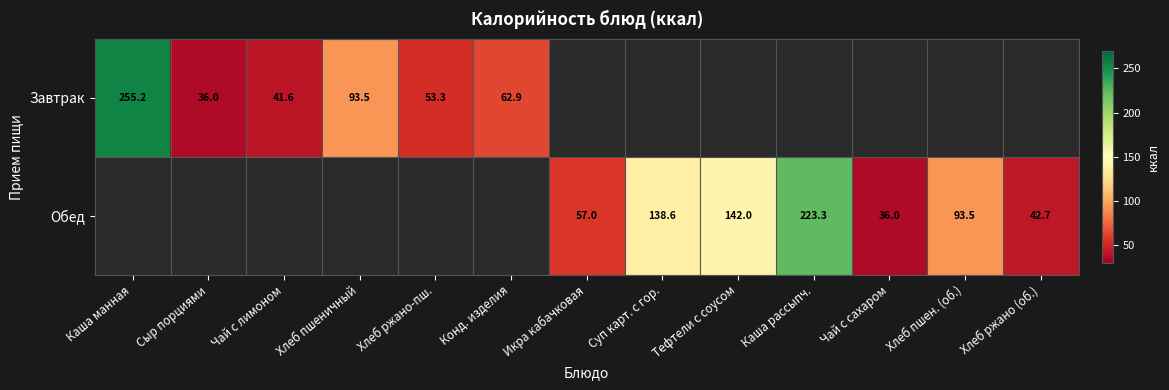

Is the value of Обед at Тефтели с соусом greater than the value of Завтрак at Чай с лимоном?

Yes